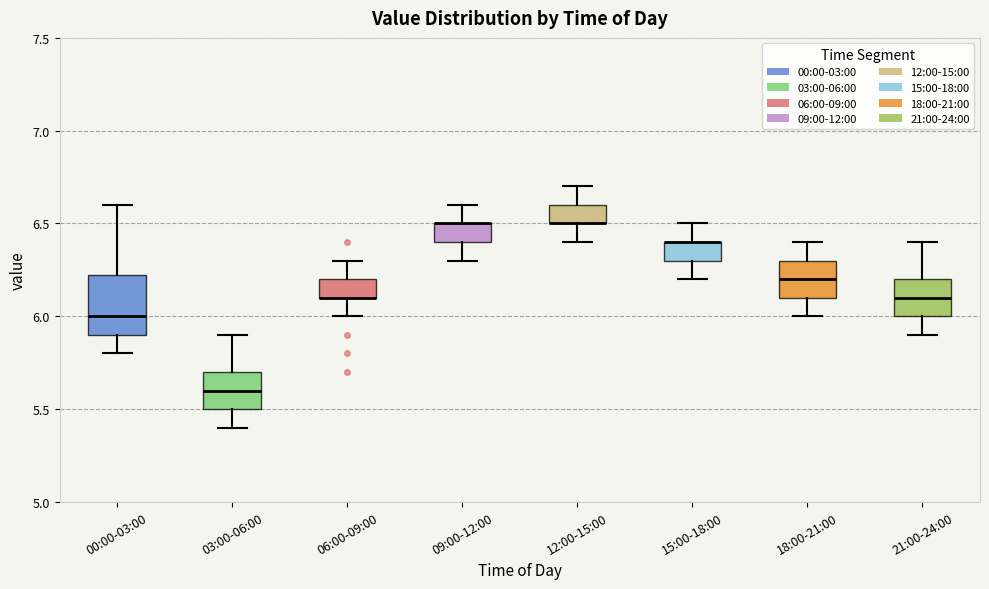

Reading left to right, transcribe this box plot: for each box, give where its median line is, the range the box spans, and where its two whiskers end, as read against the y-axis. The values are not printed on the chart, so give them approximately, as read against the axis.

00:00-03:00: median 6.00, box 5.90 to 6.25, whiskers 5.80 to 6.60
03:00-06:00: median 5.60, box 5.50 to 5.70, whiskers 5.40 to 5.90
06:00-09:00: median 6.10 (drawn on the box's lower edge), box 6.10 to 6.20, whiskers 6.00 to 6.30
09:00-12:00: median 6.50 (drawn on the box's upper edge), box 6.40 to 6.50, whiskers 6.30 to 6.60
12:00-15:00: median 6.50 (drawn on the box's lower edge), box 6.50 to 6.60, whiskers 6.40 to 6.70
15:00-18:00: median 6.40 (drawn on the box's upper edge), box 6.30 to 6.40, whiskers 6.20 to 6.50
18:00-21:00: median 6.20, box 6.10 to 6.30, whiskers 6.00 to 6.40
21:00-24:00: median 6.10, box 6.00 to 6.20, whiskers 5.90 to 6.40